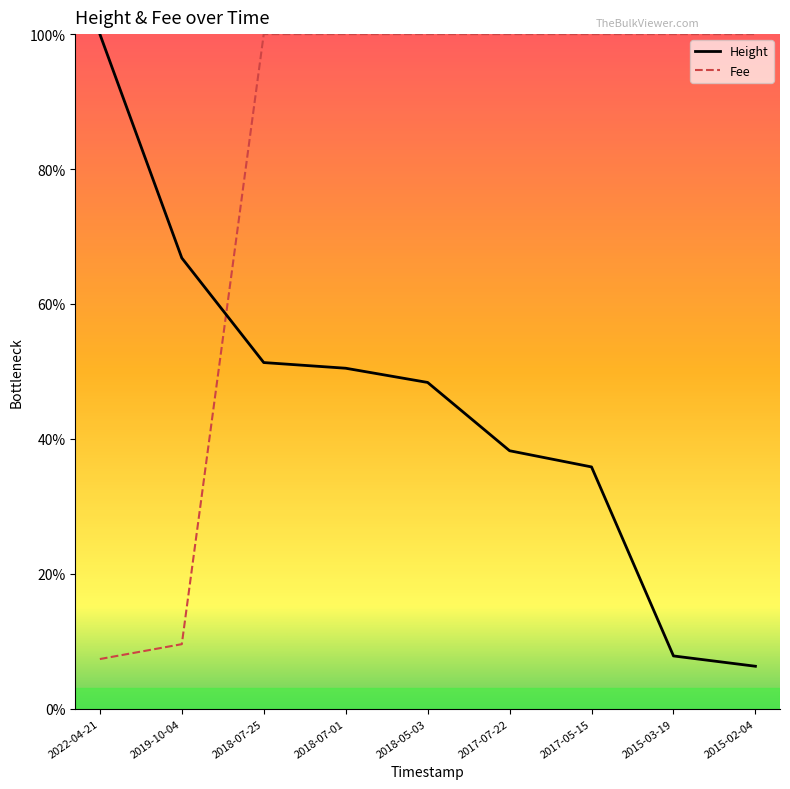

What position from the left is 2018-07-01?

4